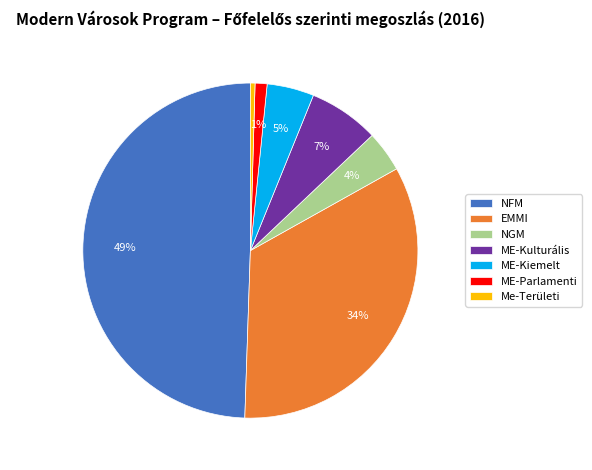

Is it true that ME-Kiemelt is 5% of the pie?

True